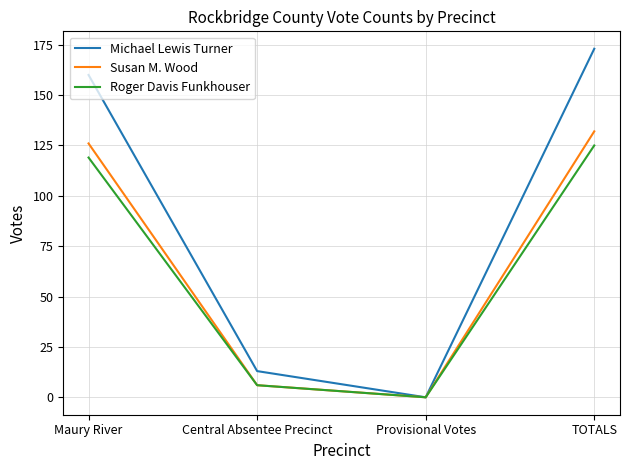

Which series changed the most between Maury River and Central Absentee Precinct?

Michael Lewis Turner